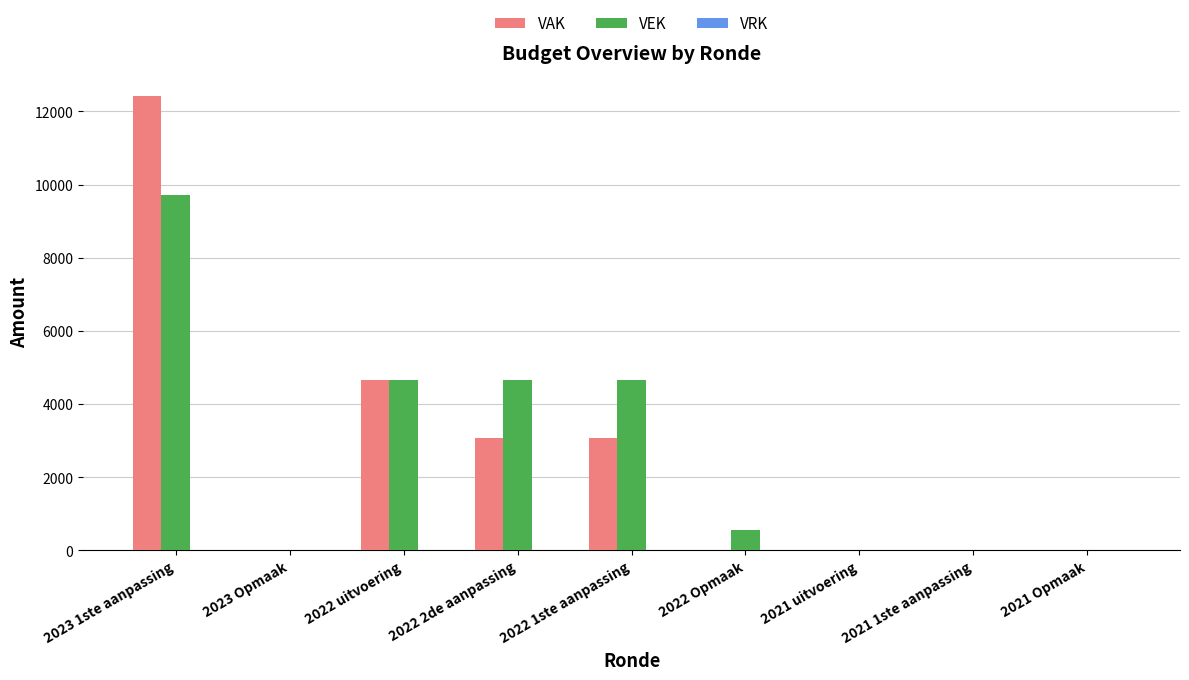

How many series are shown in this chart?

2